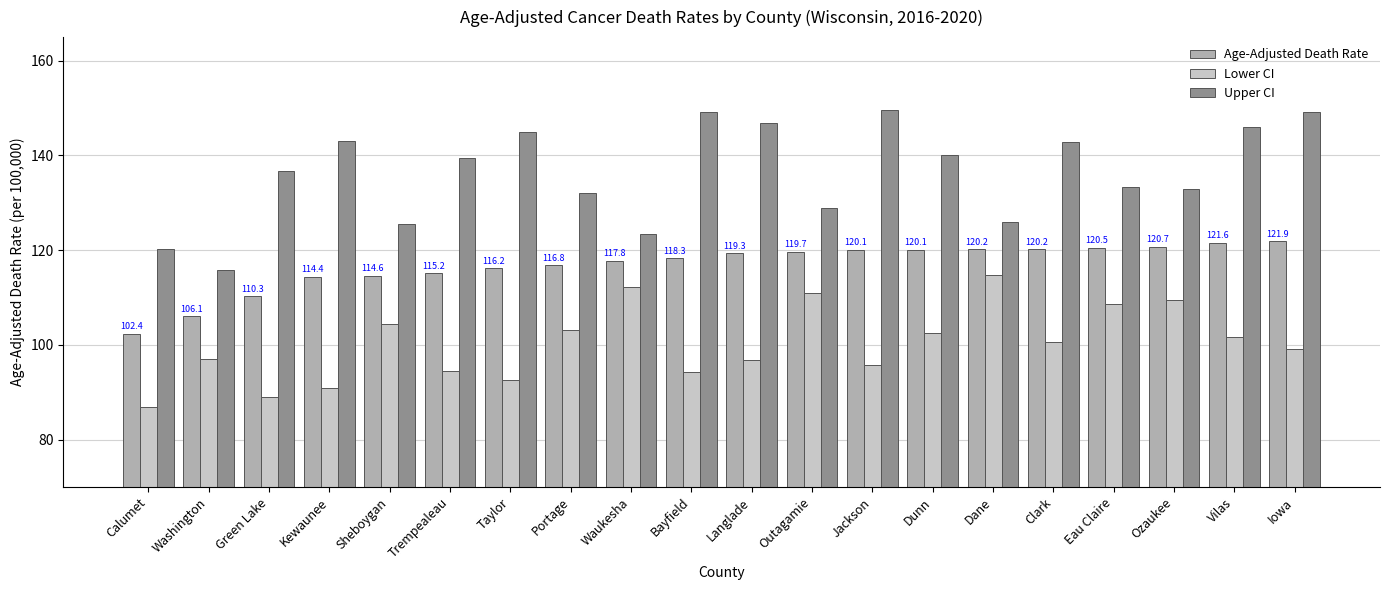

Is the value of Lower CI at Washington greater than the value of Age-Adjusted Death Rate at Waukesha?

No